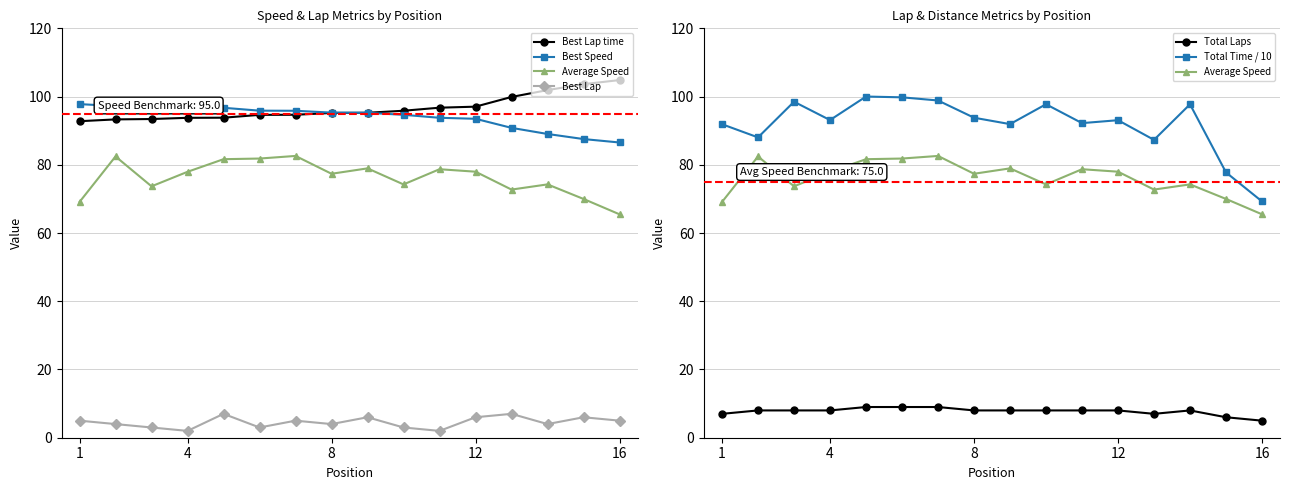

Reading right to left, transcribe all the data shown in this chart.

Best Lap time: 104.8	103.6	101.9	99.9	97.0	96.7	95.8	95.2	95.2	94.7	94.6	93.8	93.8	93.4	93.3	92.8
Best Speed: 86.5	87.5	89.0	90.8	93.5	93.8	94.7	95.2	95.3	95.8	95.9	96.7	96.7	97.1	97.2	97.8
Average Speed: 65.5	70.0	74.3	72.7	78.0	78.7	74.2	79.0	77.4	82.6	81.8	81.6	77.9	73.7	82.4	69.1
Best Lap: 5.0	6.0	4.0	7.0	6.0	2.0	3.0	6.0	4.0	5.0	3.0	7.0	2.0	3.0	4.0	5.0
Total Laps: 5.0	6.0	8.0	7.0	8.0	8.0	8.0	8.0	8.0	9.0	9.0	9.0	8.0	8.0	8.0	7.0
Total Time / 10: 69.3	77.8	97.7	87.3	93.1	92.2	97.7	91.9	93.8	98.9	99.8	100.0	93.1	98.5	88.0	91.9